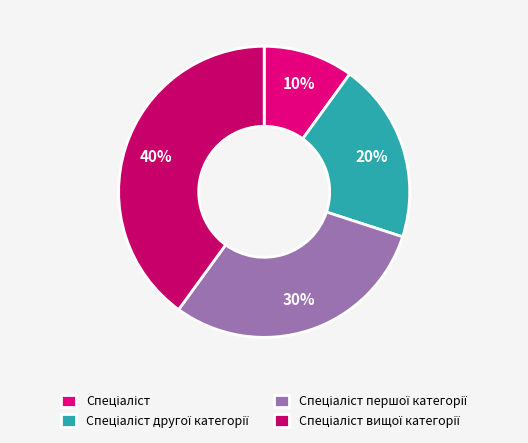

To the nearest percent, what portion does Спеціаліст другої категорії represent?

20%